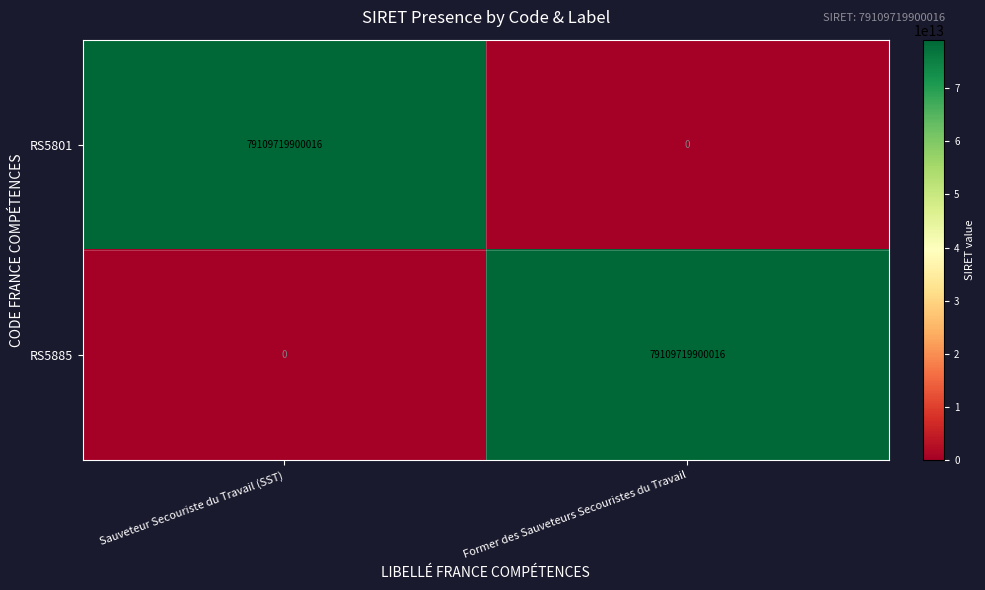

The value of RS5885 at Sauveteur Secouriste du Travail (SST) is -51186150581877. True or false?

False